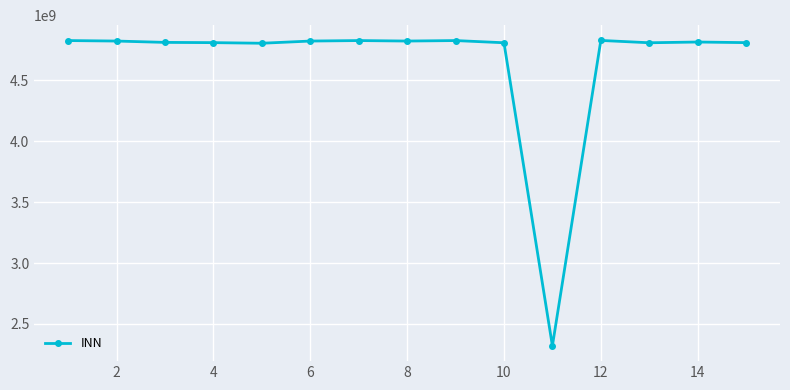

What is the sum of all values?

69740339265